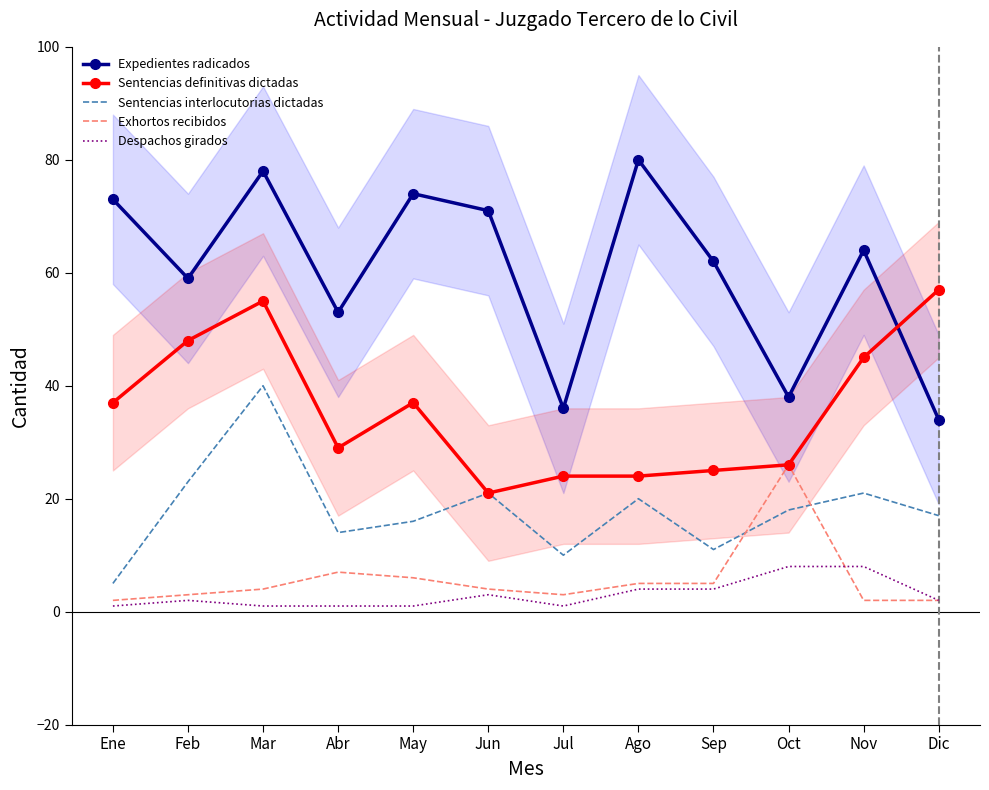

Which series has the largest total across all categories?

Expedientes radicados